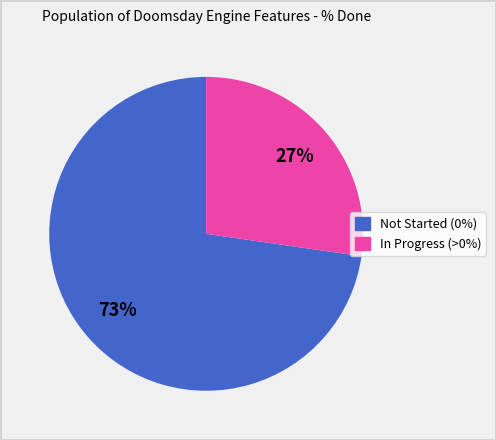

To the nearest percent, what is the average slice percentage?

50%